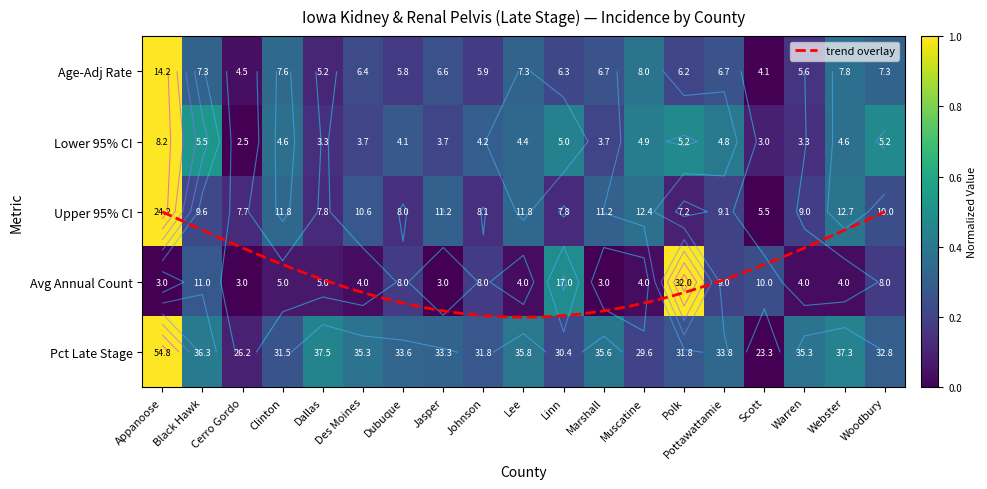

How many data points in Lower 95% CI are above 0?

18